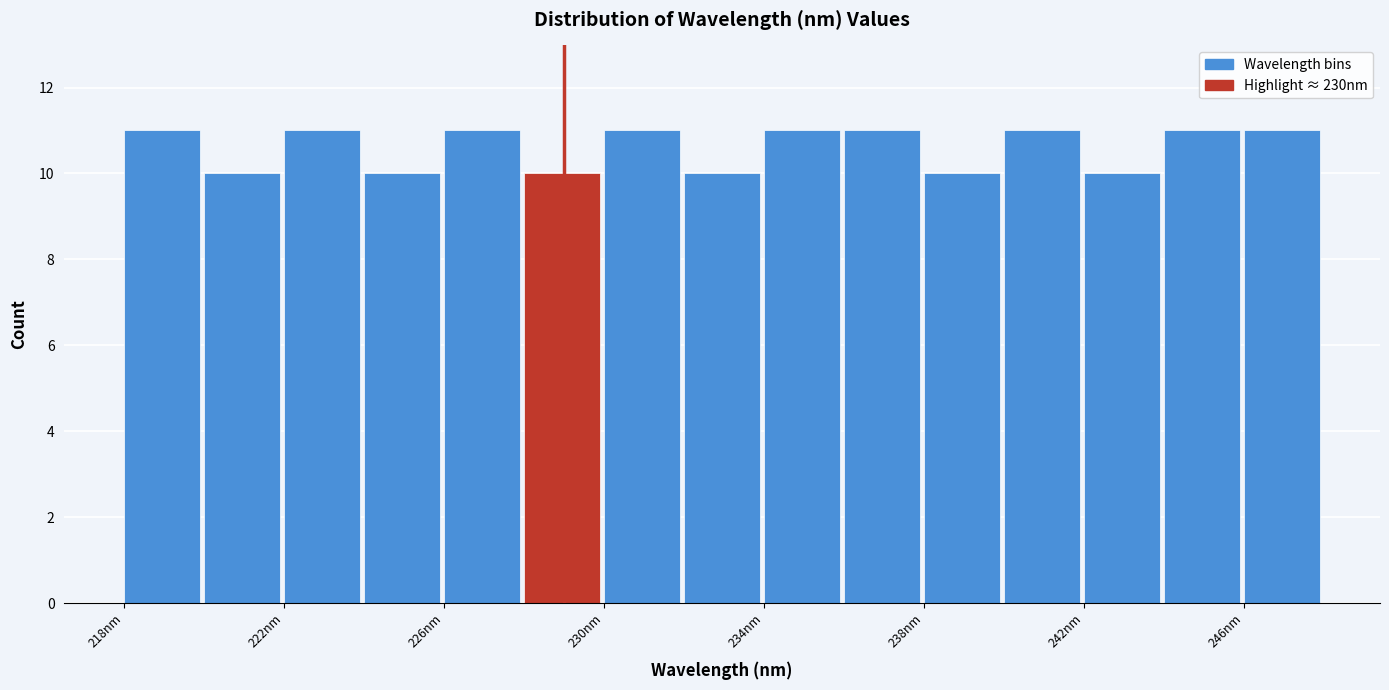

Reading left to right, list every bar in this chart as the range it spans on the x-axis followed by its height. Neither the bar edges nor the heights are printed on the chart, so give them approximately, as read against the axes.

218 to 220: 11
220 to 222: 10
222 to 224: 11
224 to 226: 10
226 to 228: 11
228 to 230: 10
230 to 232: 11
232 to 234: 10
234 to 236: 11
236 to 238: 11
238 to 240: 10
240 to 242: 11
242 to 244: 10
244 to 246: 11
246 to 248: 11